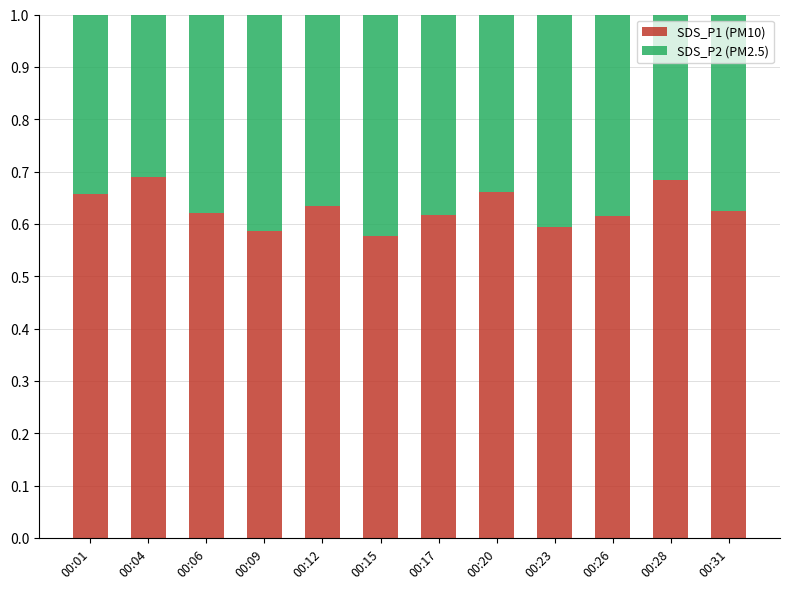

The value of SDS_P1 (PM10) at 00:17 is 0.6. True or false?

True